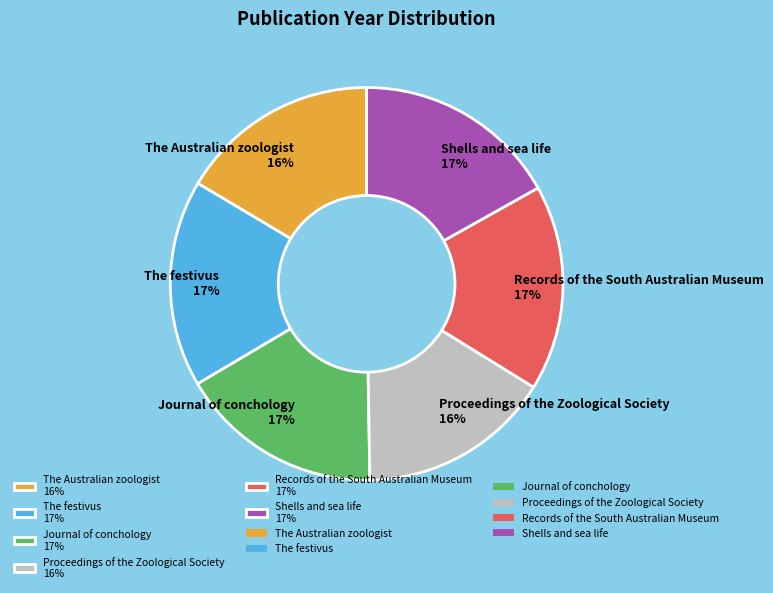

Count the number of slices in the pie.

6